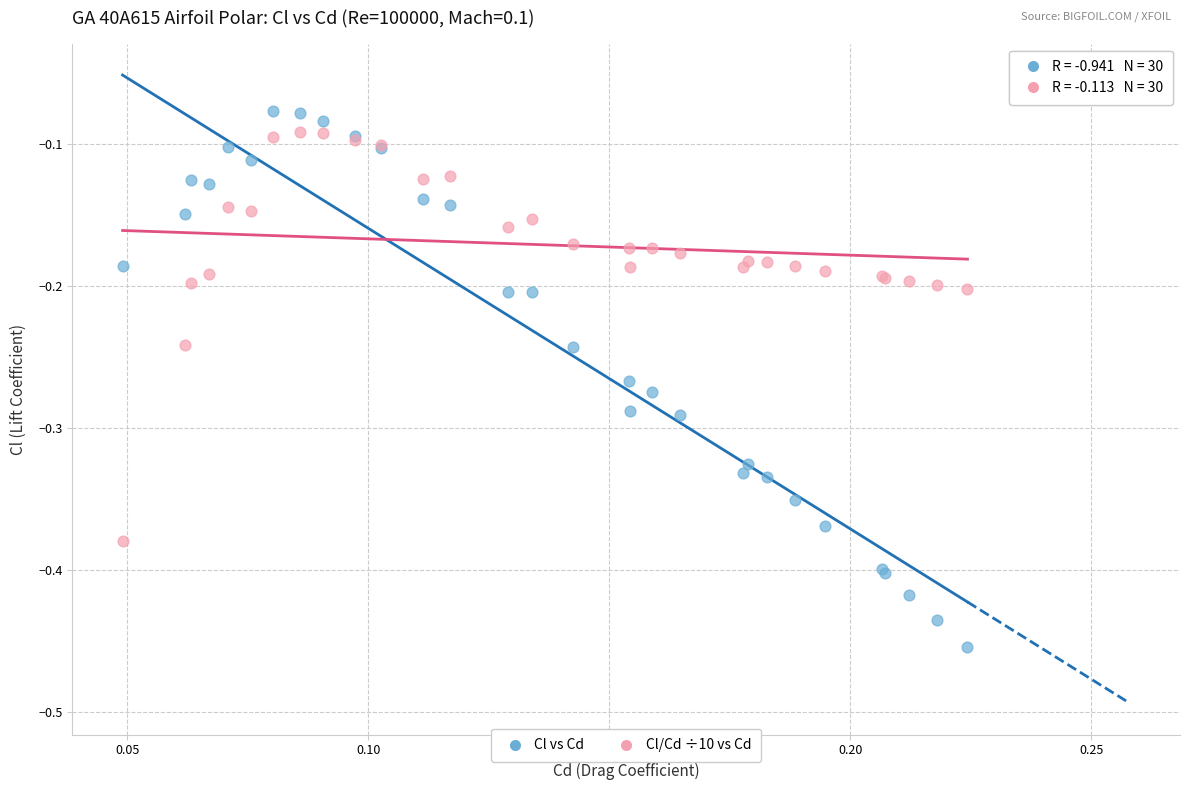

Which series has the widest spread of Y values?

Cl vs Cd